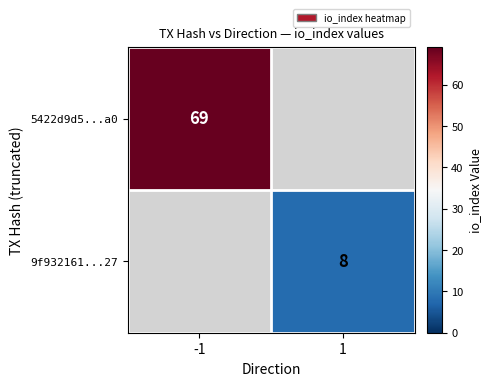

At how many categories does at least one series exceed 44?

1